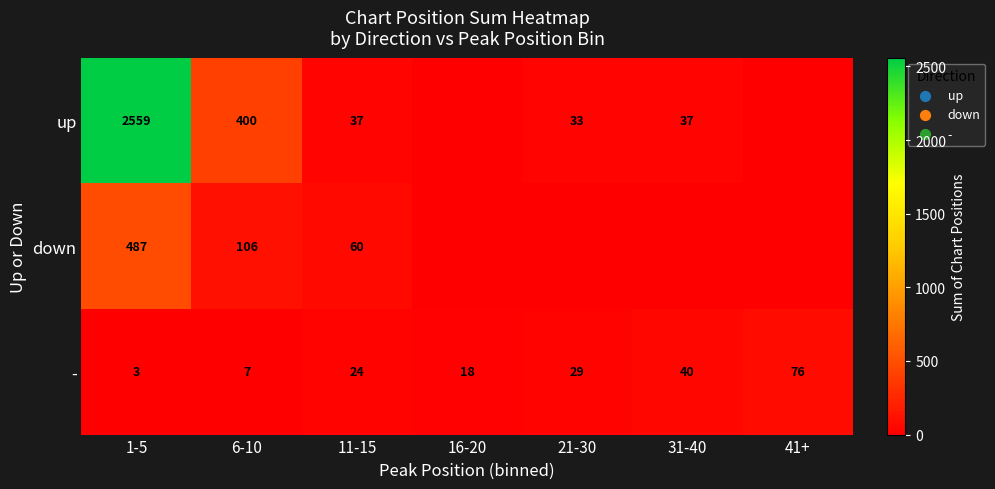

What is the difference between the - values at 41+ and 21-30?

47